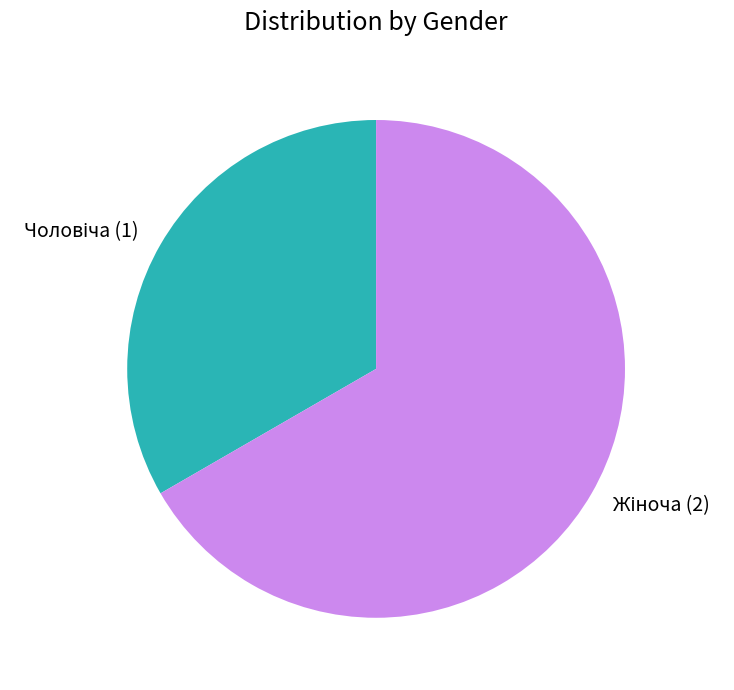

Is there a majority slice in this chart?

Yes